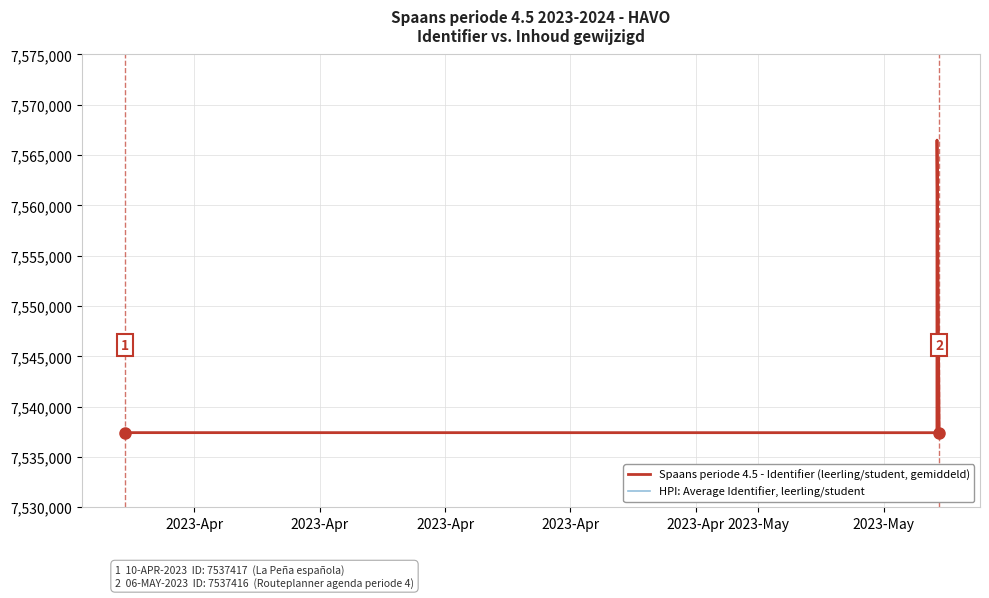

At which label does HPI: Average Identifier, leerling/student reach its minimum?

2023-Apr